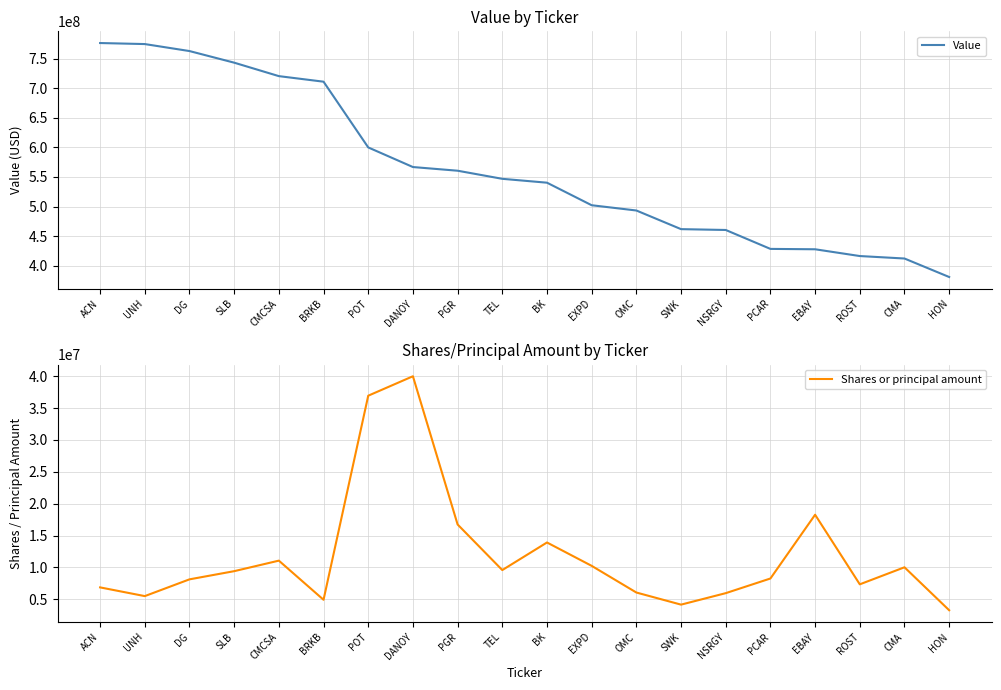

What value does the Value series have at HON, to the nearest 100?

380545000